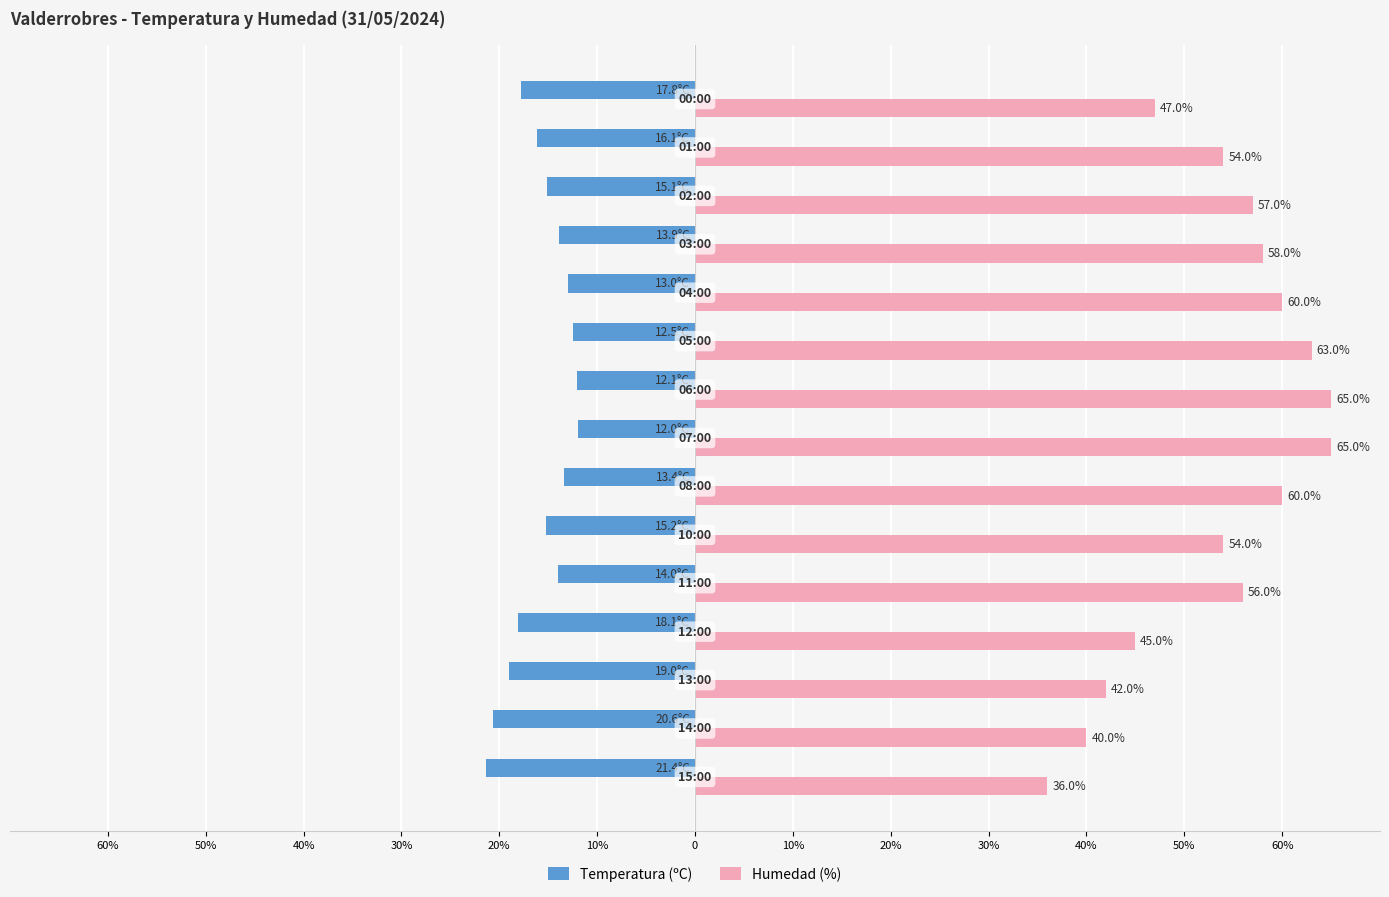

What are all the series names shown in the legend?

Temperatura (ºC), Humedad (%)